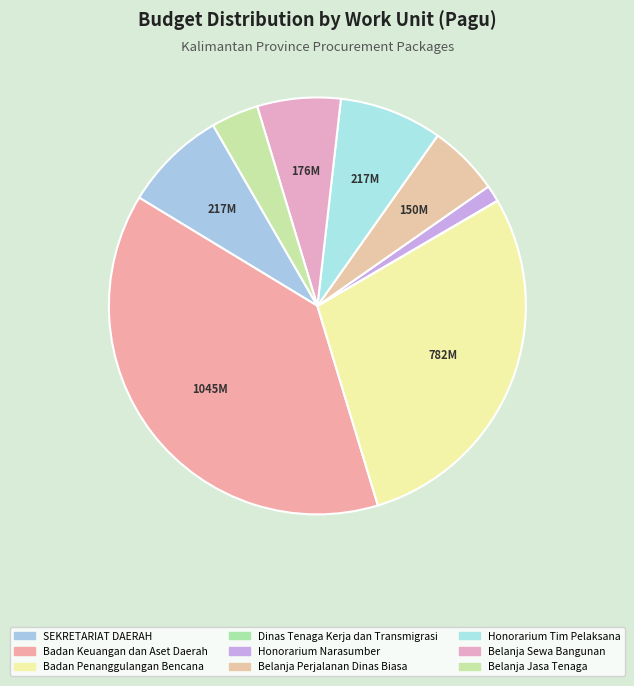

What is the ratio of the value at Belanja Perjalanan Dinas Biasa to the value at Badan Penanggulangan Bencana?

0.2